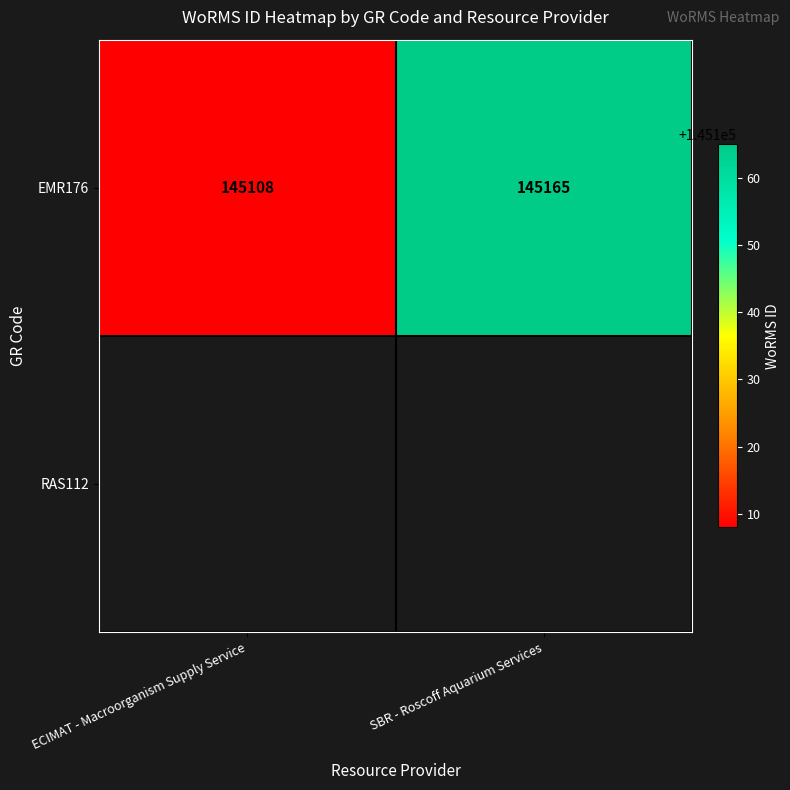

True or false: the data shows 145108 at ECIMAT - Macroorganism Supply Service.

True